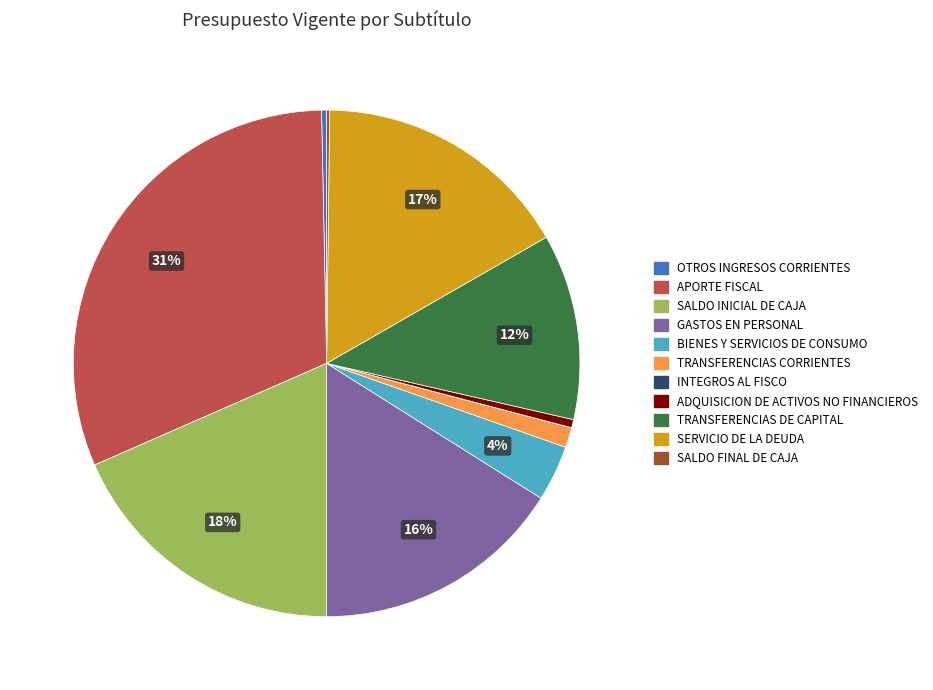

To the nearest percent, what percentage of the pie is SERVICIO DE LA DEUDA?

17%